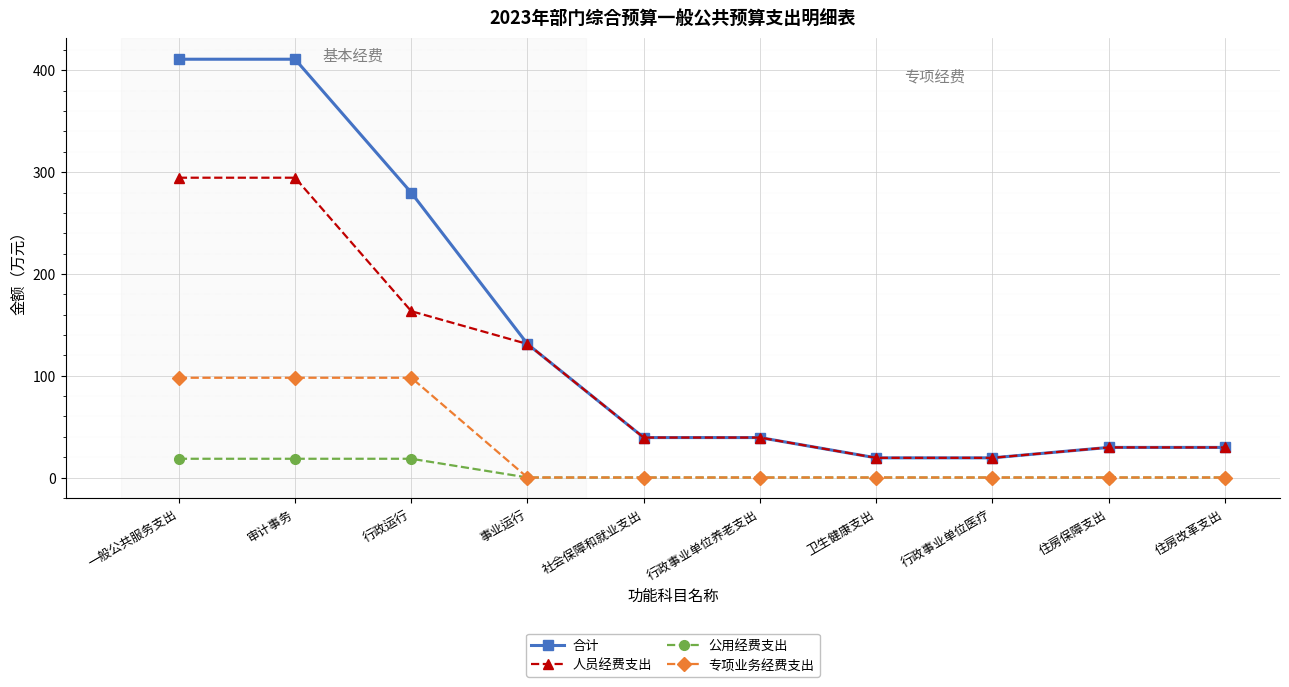

List the series in order of their overall mean, lowest first.

公用经费支出, 专项业务经费支出, 人员经费支出, 合计